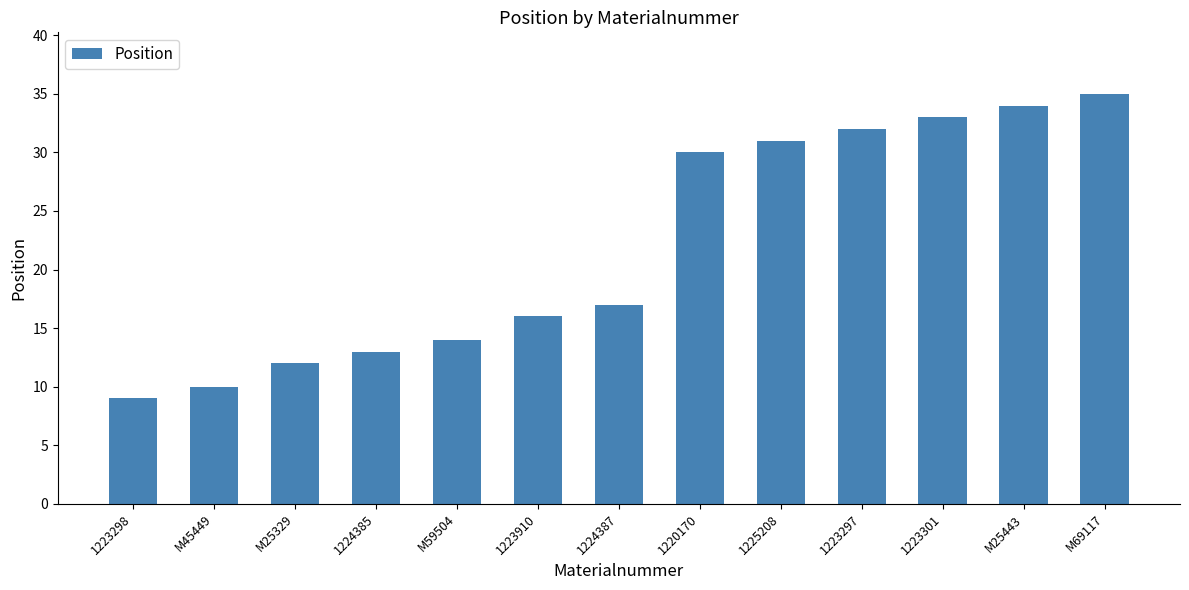

What is the sum of the values at M59504 and M45449?

24